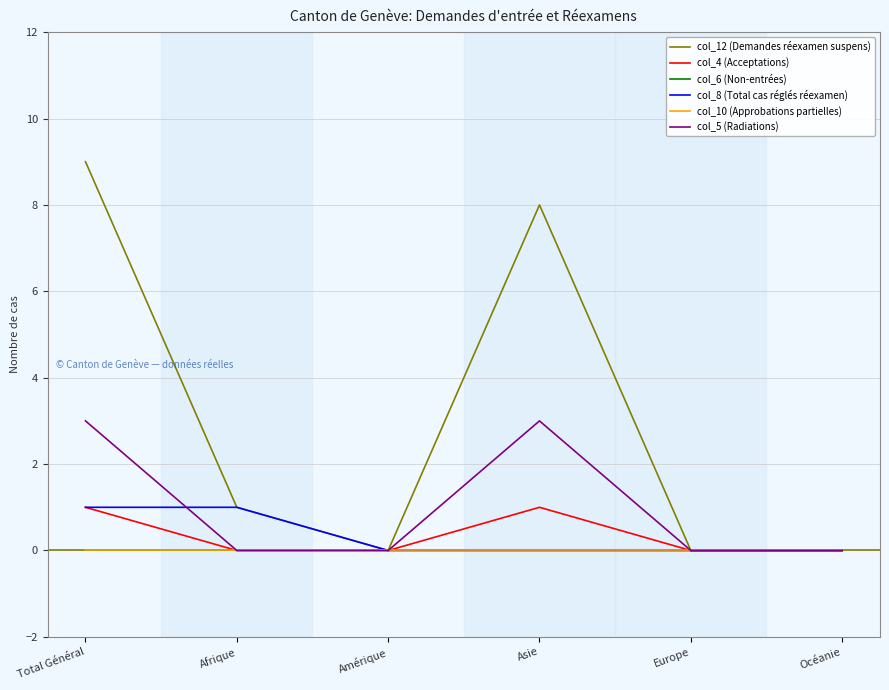

Is this an area chart (filled region under the line)?

No